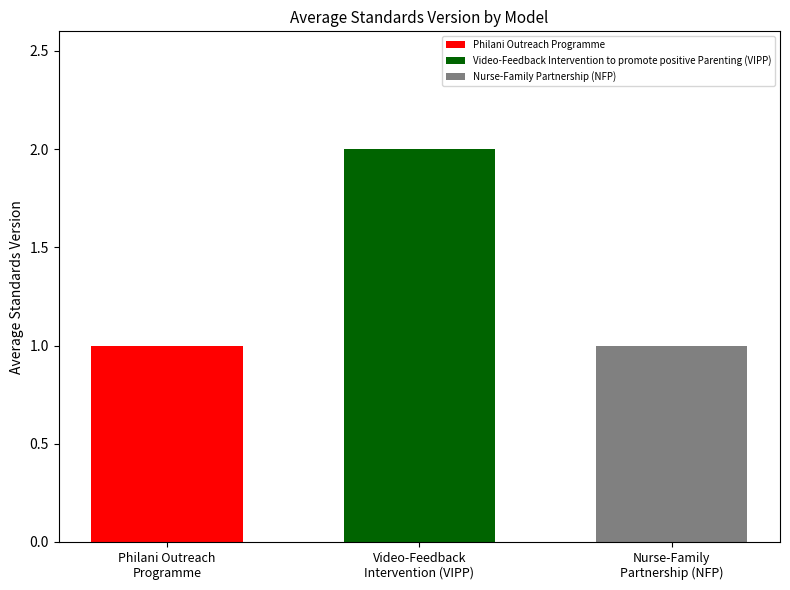

What is the value of the 3rd bar from the left?

1